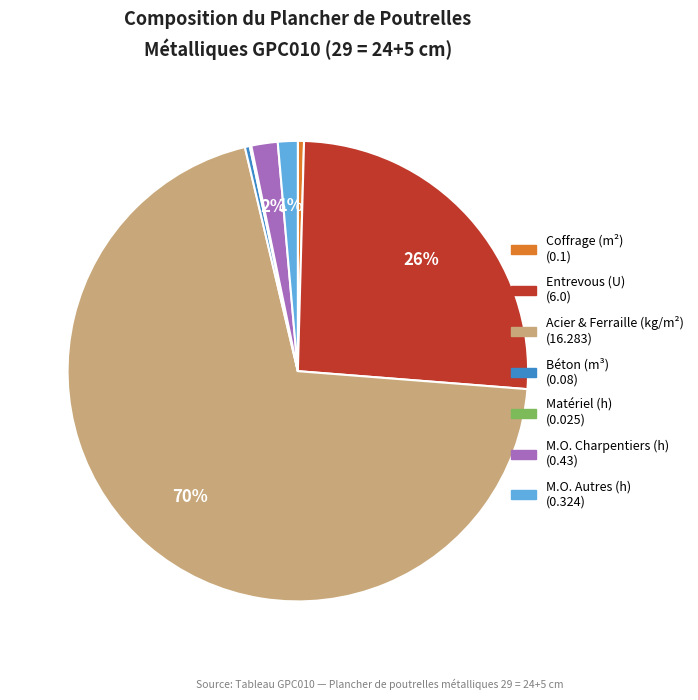

Is there any slice that represents more than half of the pie?

Yes